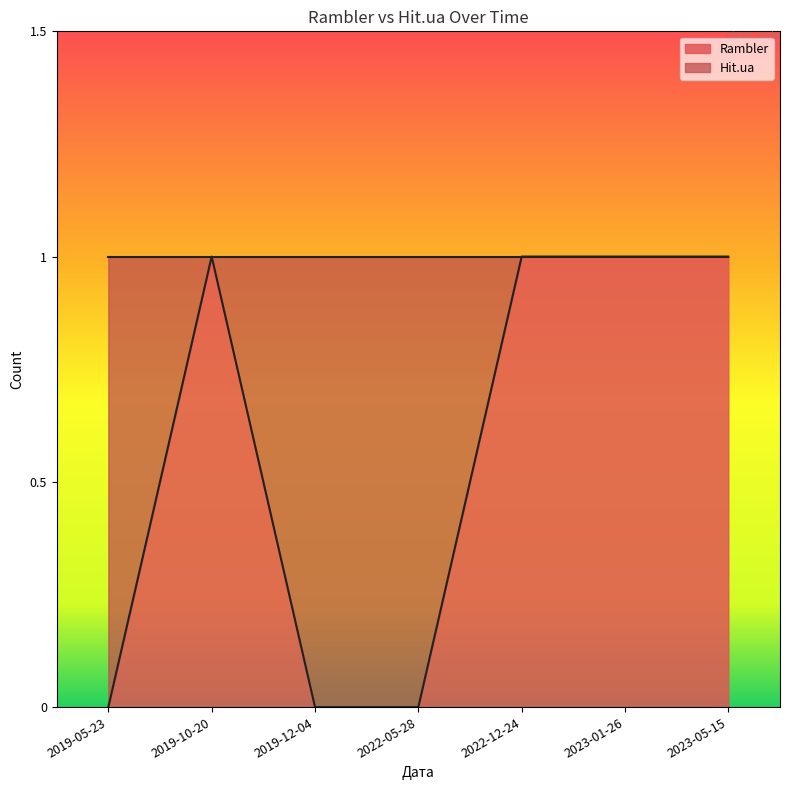

Where do Rambler and Hit.ua first cross each other?

2022-12-24 and 2022-05-28